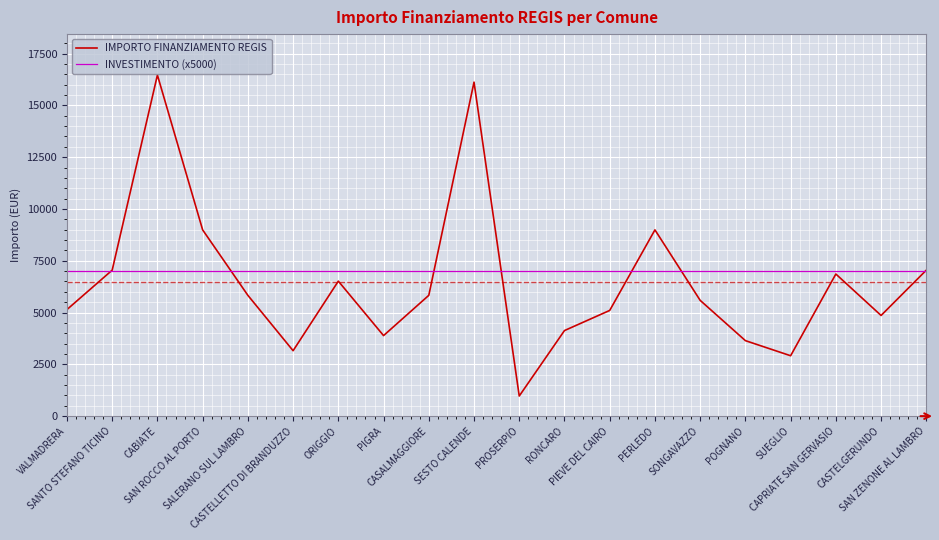

What is the maximum value for IMPORTO FINANZIAMENTO REGIS?

16464